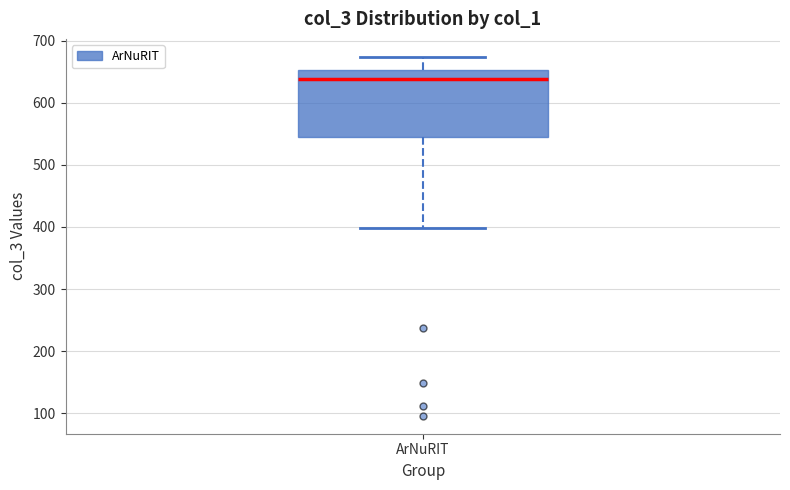

Where does the median line of the box for ArNuRIT sit on the y-axis? The values are not printed on the chart, so give them approximately, as read against the axis.

640